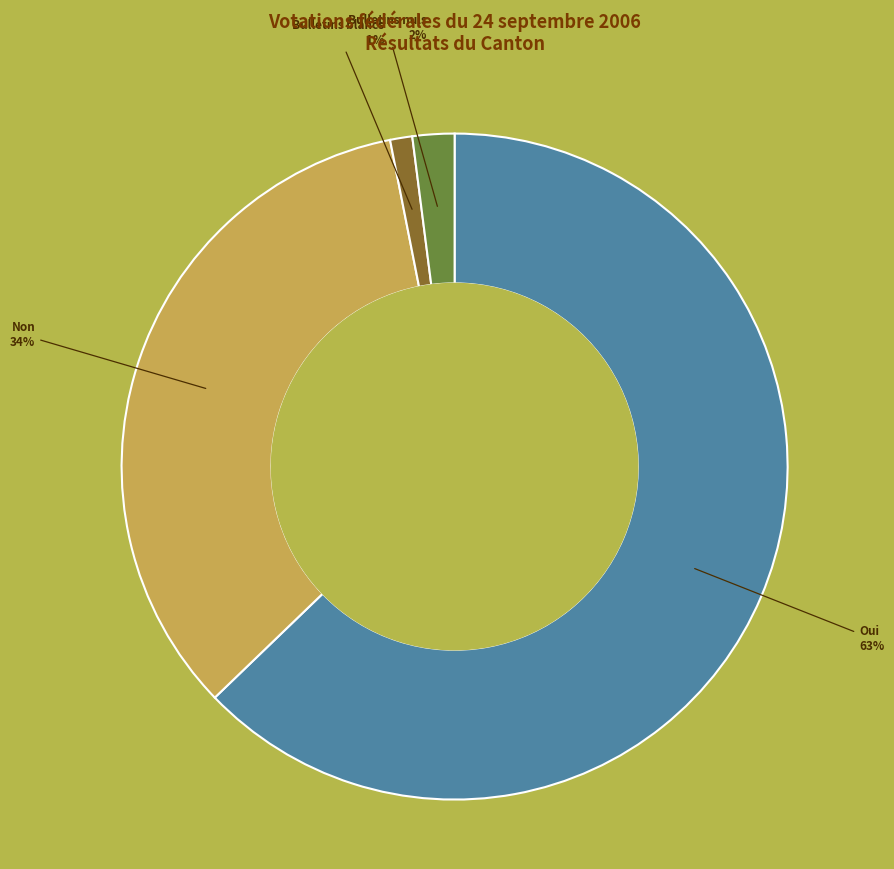

How many segments does this pie chart have?

4